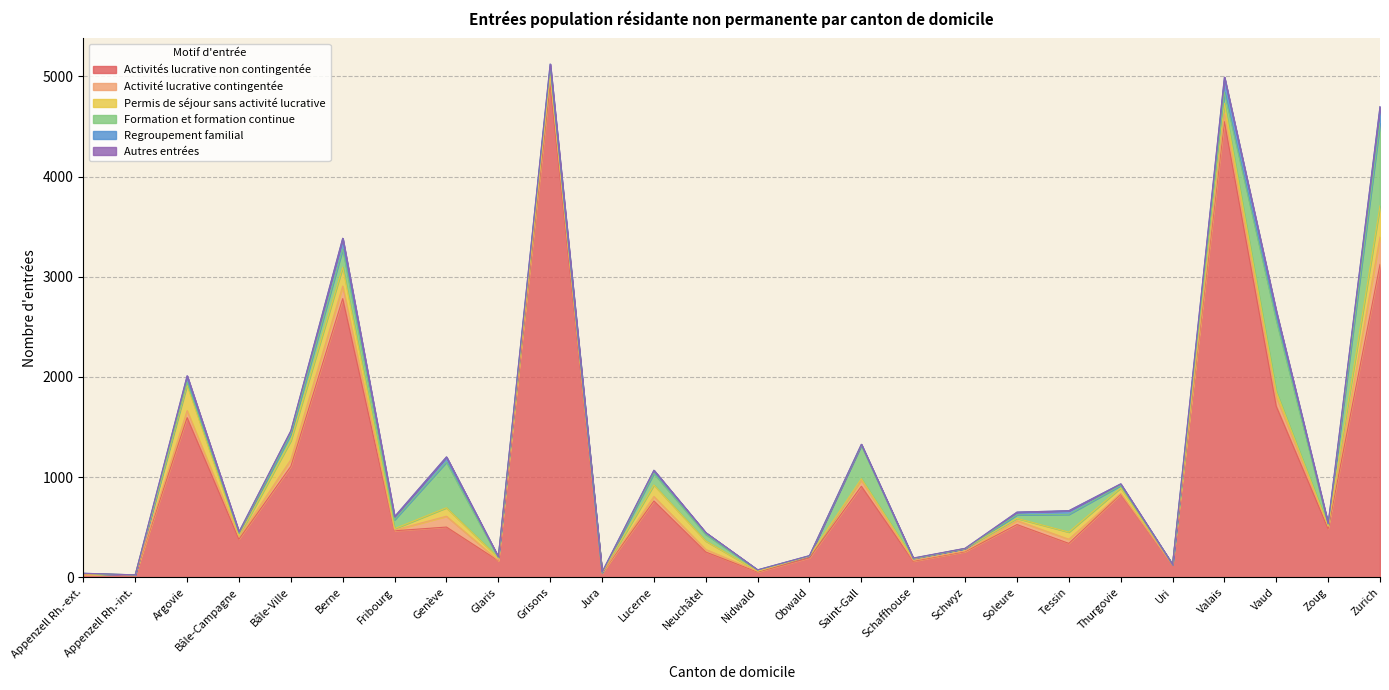

What is the label of the 26th point from the left?

Zurich